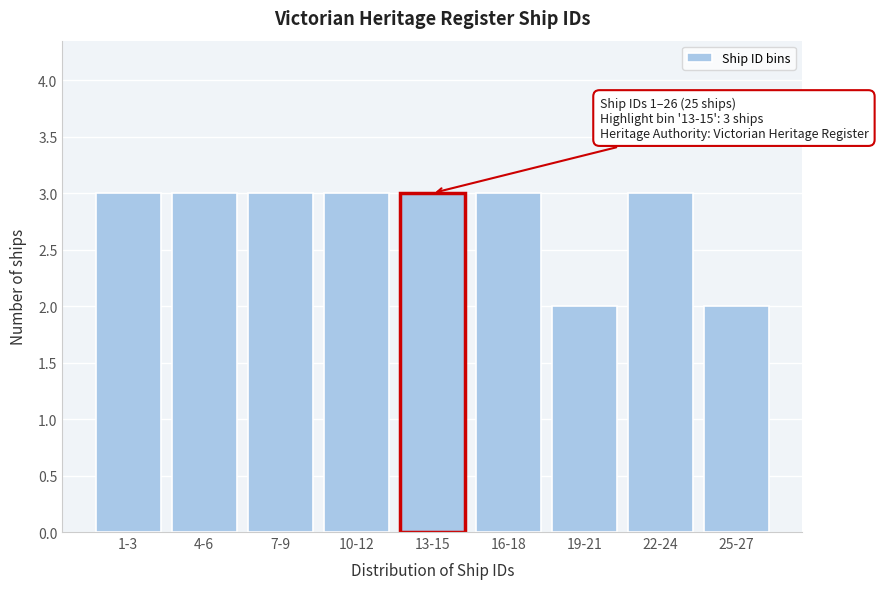

Reading left to right, transcribe all the data shown in this chart.

3	3	3	3	3	3	2	3	2